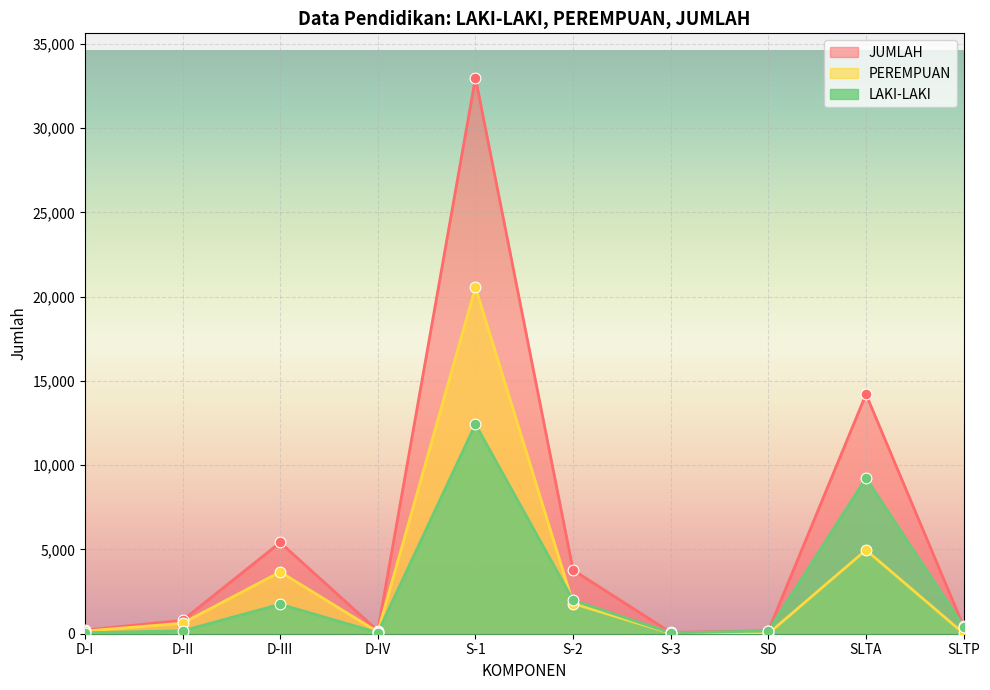

Which series contains the lowest Y value?

PEREMPUAN